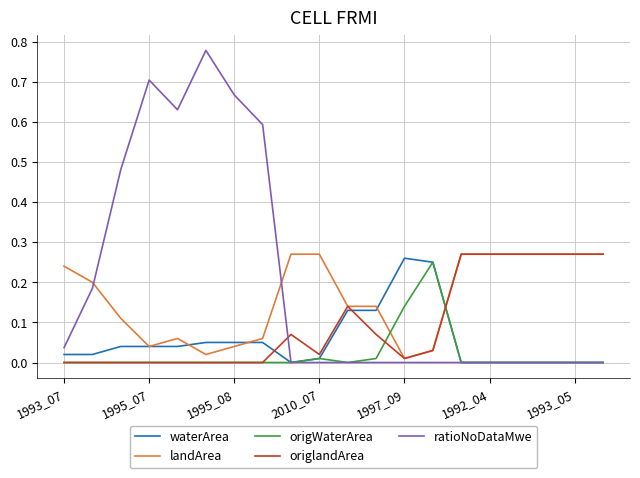

List the series in order of their overall mean, lowest first.

origWaterArea, waterArea, origlandArea, landArea, ratioNoDataMwe